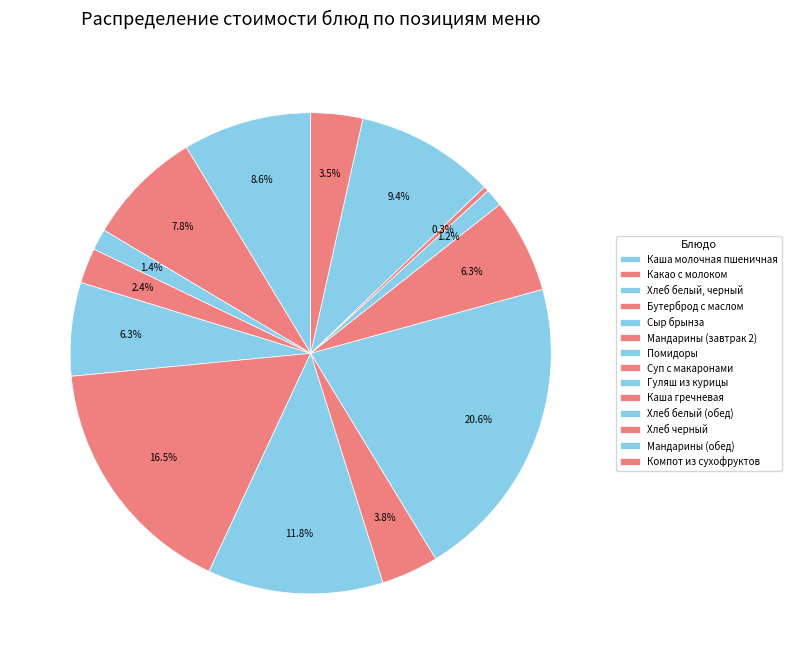

Which slice is the largest?

Гуляш из курицы